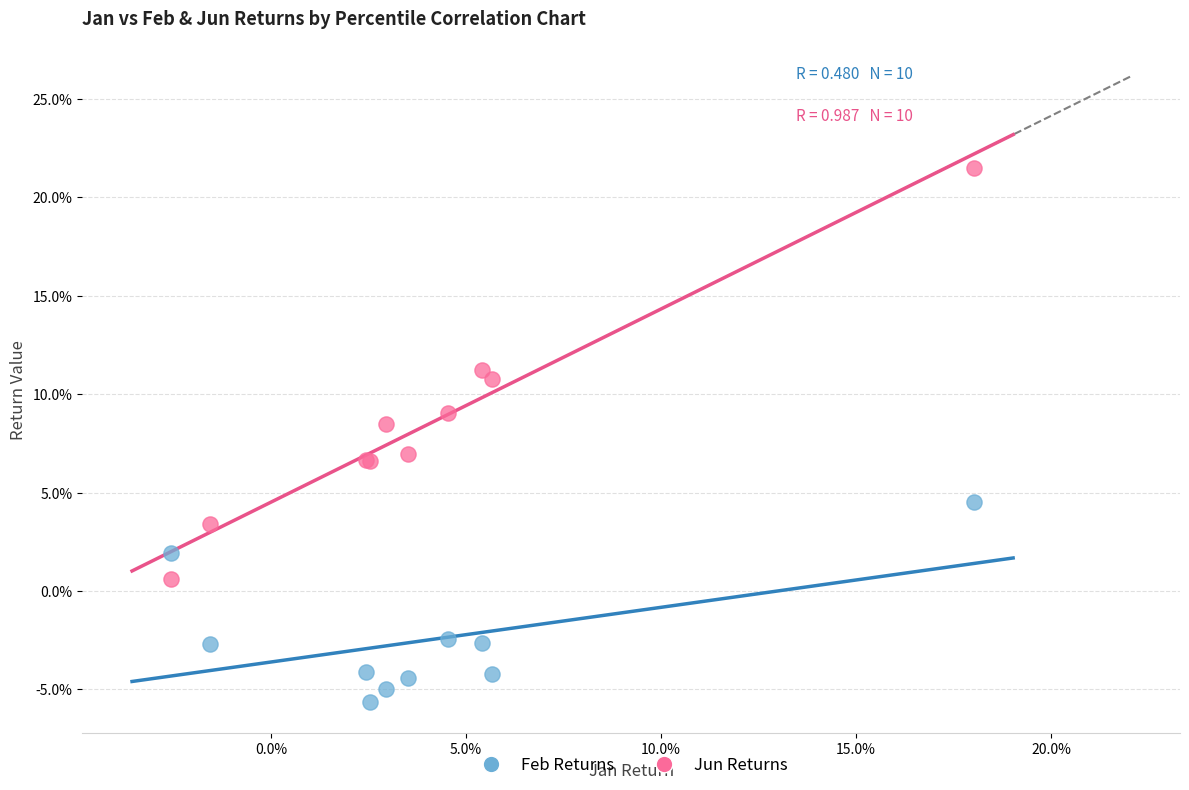

Which series has the widest spread of Y values?

Jun Returns